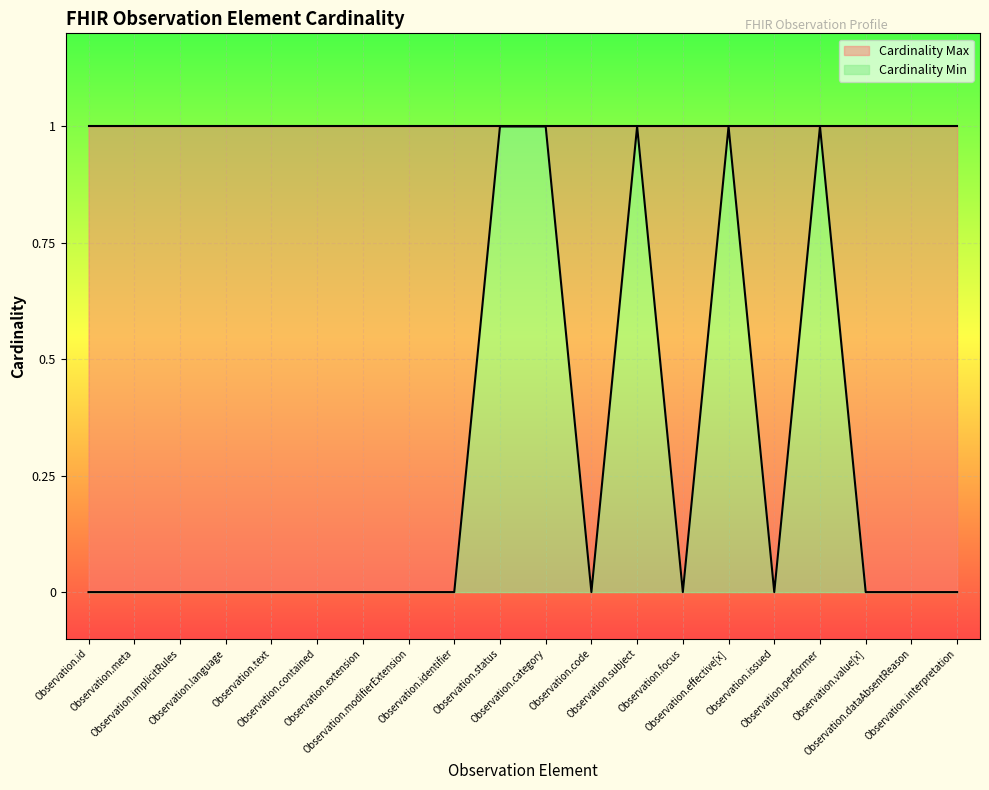

List the labels in order of value, smallest first.

Observation.id, Observation.meta, Observation.implicitRules, Observation.language, Observation.text, Observation.contained, Observation.extension, Observation.modifierExtension, Observation.identifier, Observation.code, Observation.focus, Observation.issued, Observation.value[x], Observation.dataAbsentReason, Observation.interpretation, Observation.status, Observation.category, Observation.subject, Observation.effective[x], Observation.performer